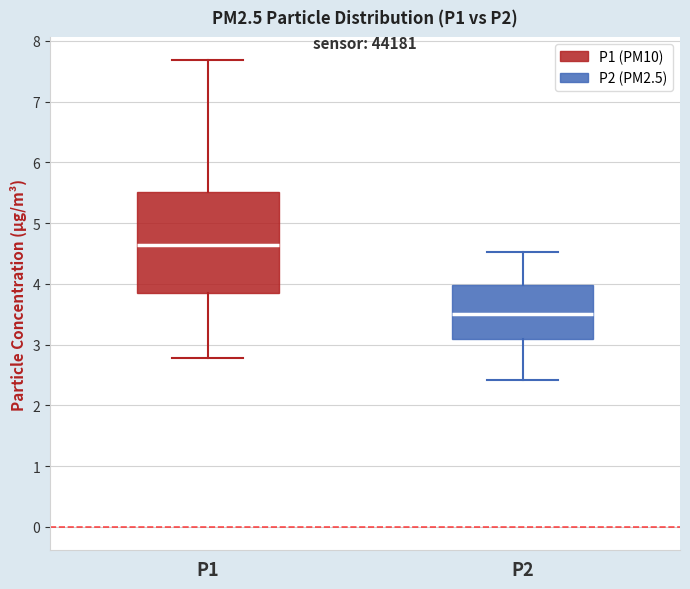

Comparing the boxes themselves (not the whiskers), which one is the tallest?

P1